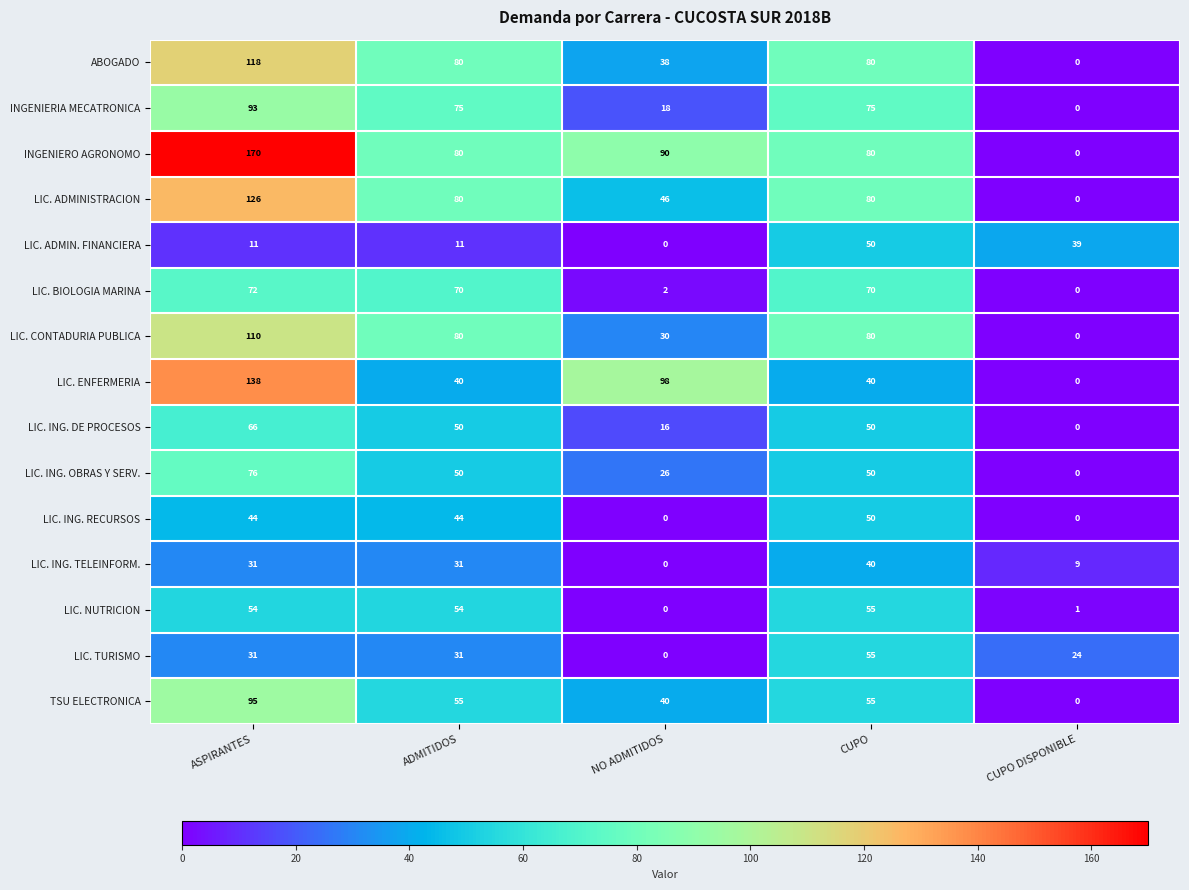

How many TSU ELECTRONICA values are between 40 and 55?

3